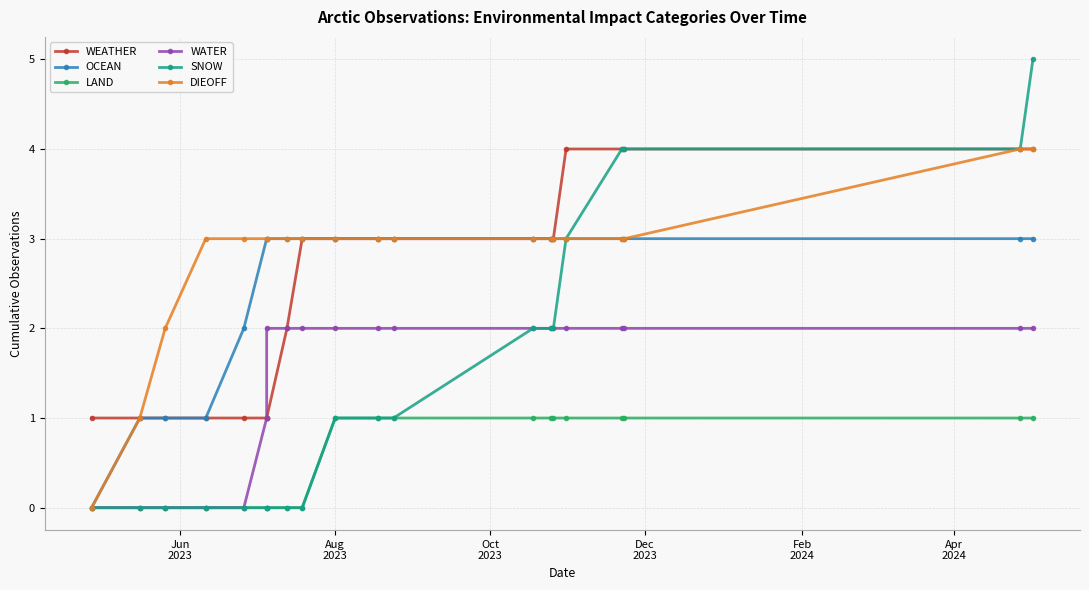

At which label does WATER reach its minimum?

Jun
2023